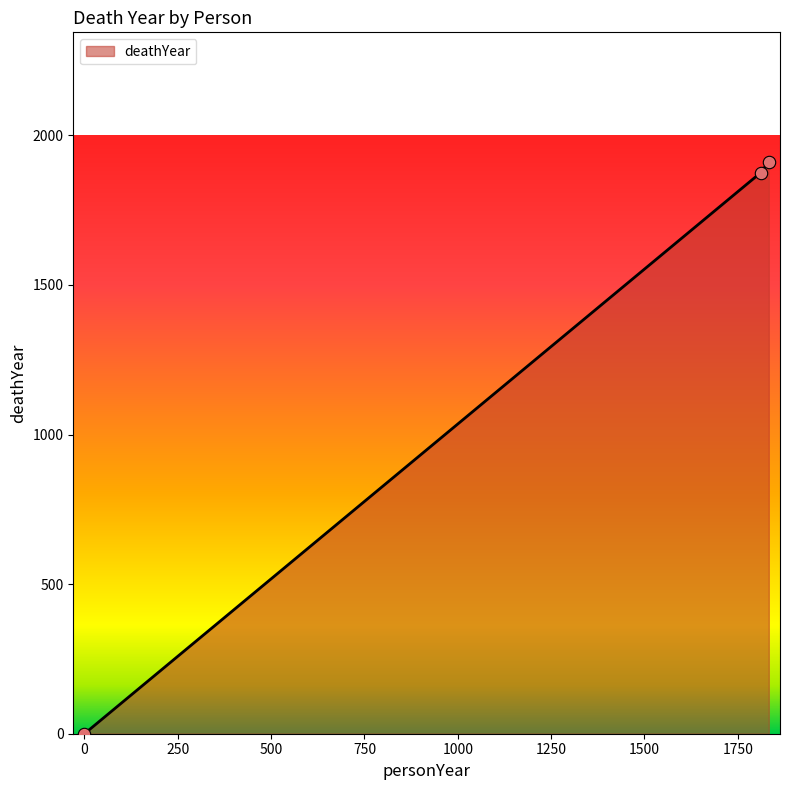

What is the sum of all values?

3787